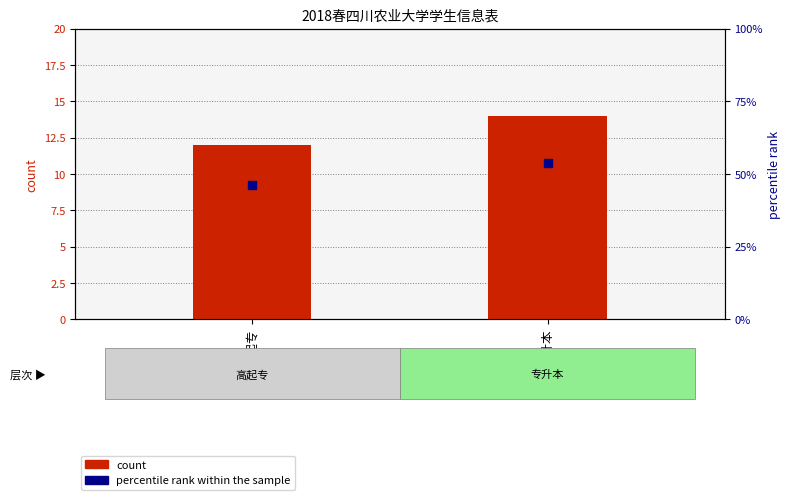

At which category is the sum across all series the highest?

专升本